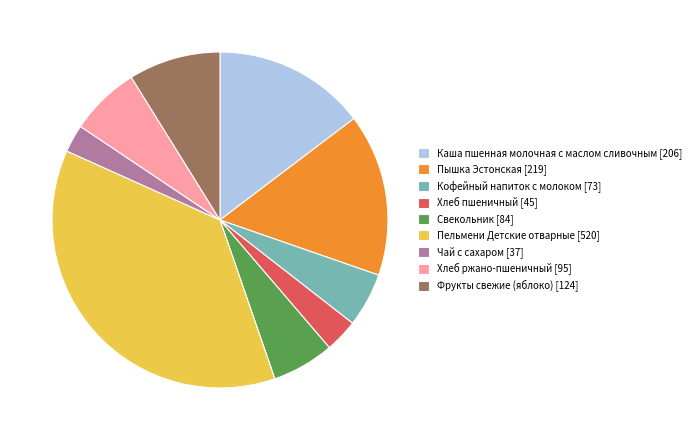

Is the sum of Пельмени Детские отварные [520] and Каша пшенная молочная с маслом сливочным [206] greater than half?

Yes